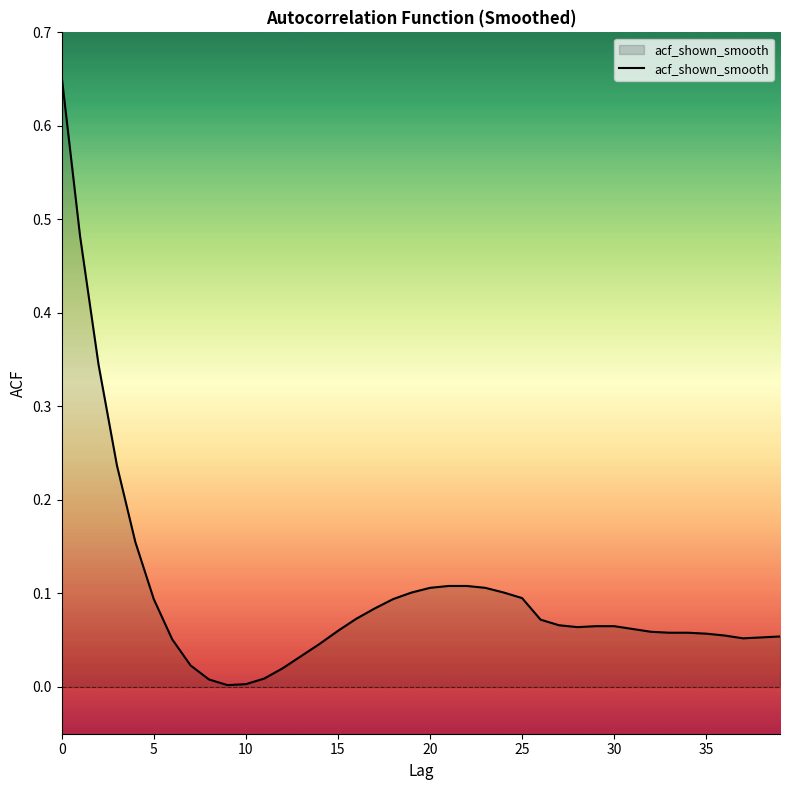

Count the number of data series in this chart.

1